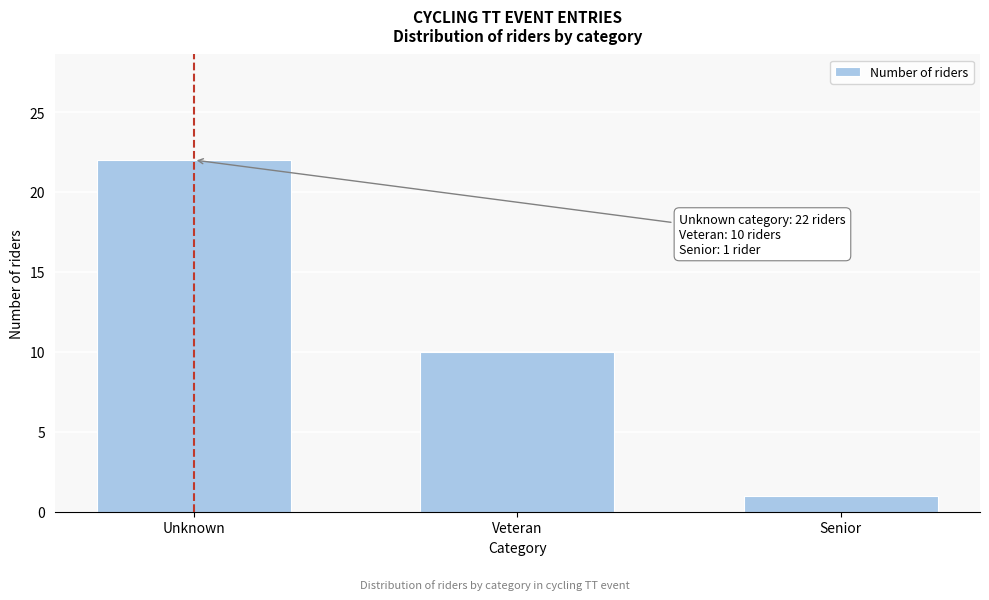

Reading left to right, what are all the values shown in this chart?

22	10	1